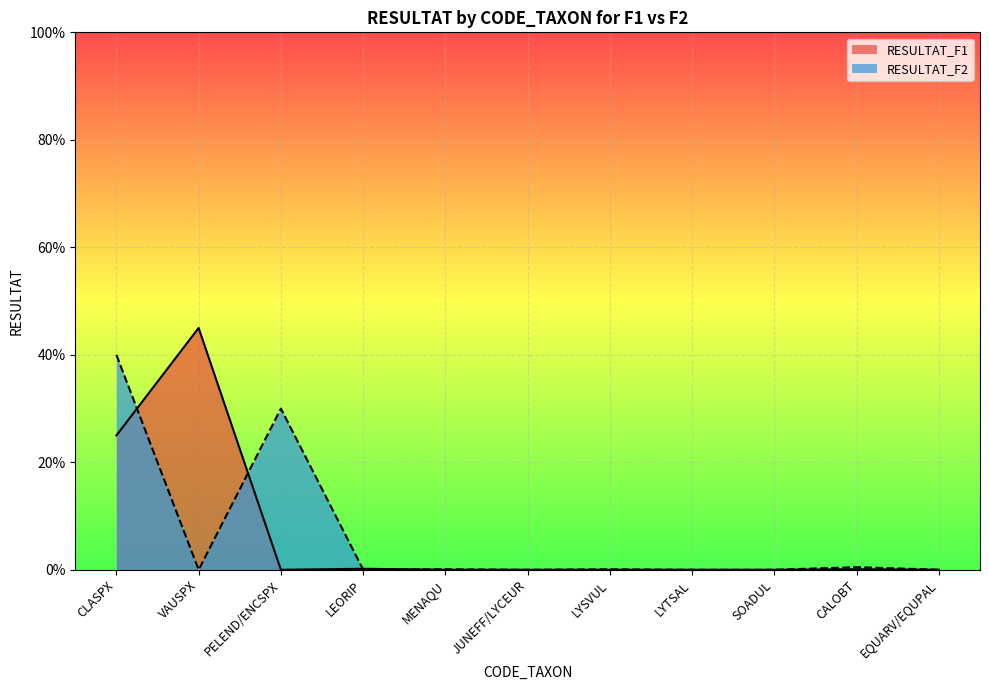

What is the label of the 10th point from the left?

CALOBT